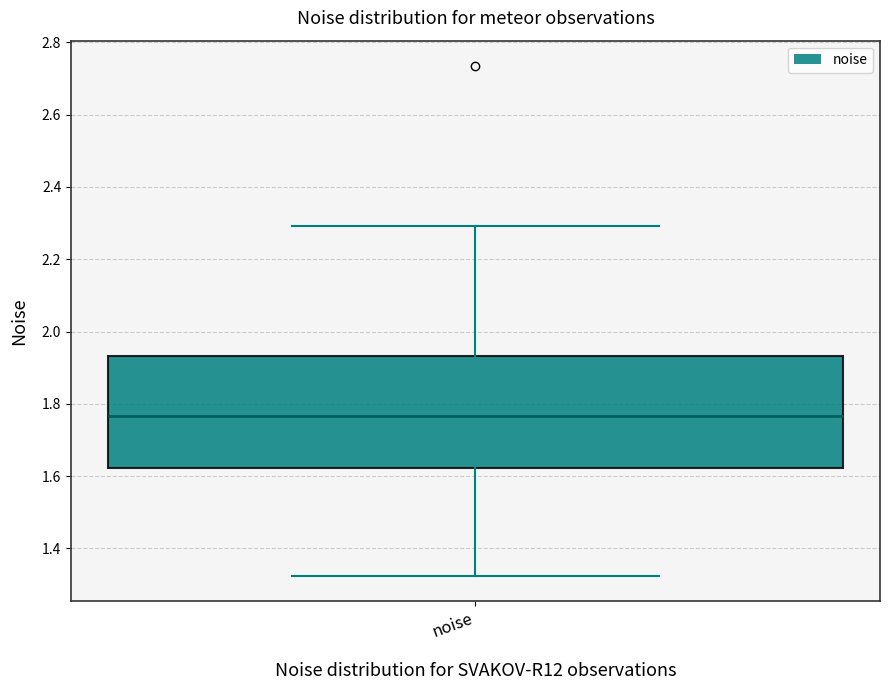

Read this box plot against the y-axis: the position of the median line, the range covered by the box, and the ends of both whiskers. The values are not printed on the chart, so give them approximately, as read against the axis.

median 1.76, box 1.62 to 1.94, whiskers 1.32 to 2.30